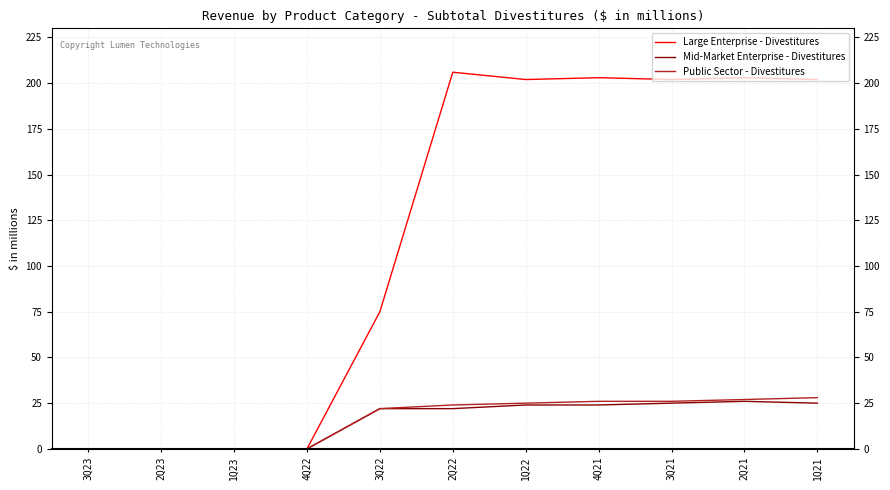

The value of Mid-Market Enterprise - Divestitures at 3Q22 is 22. True or false?

True